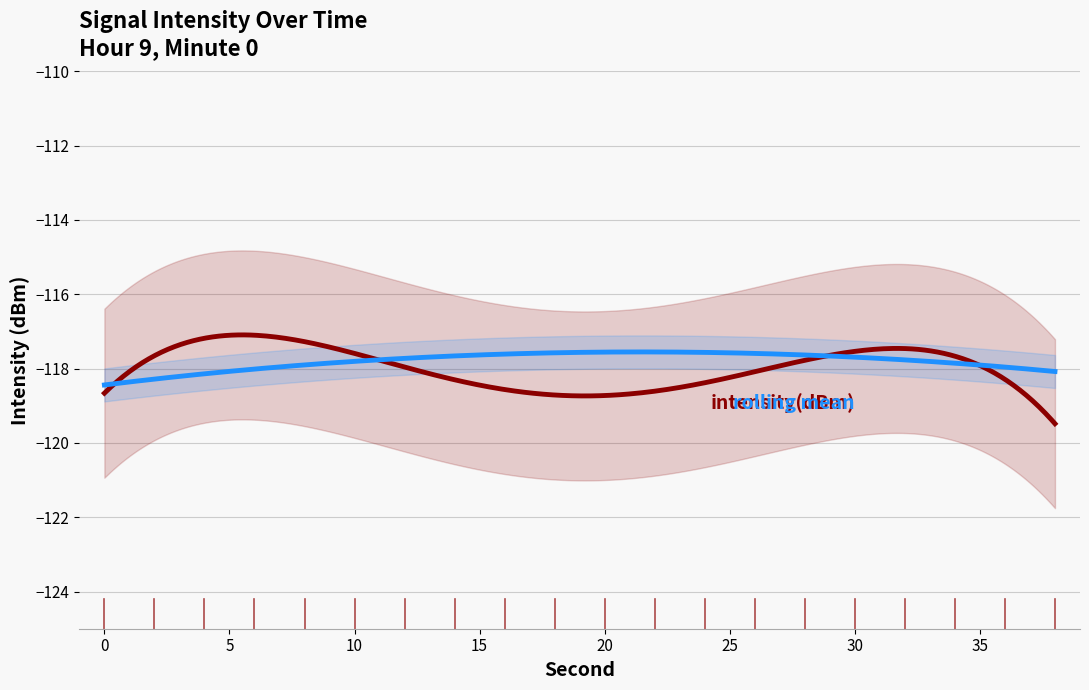

Is the value of intensity(dBm) at 14 greater than the value of rolling_mean at 26?

No